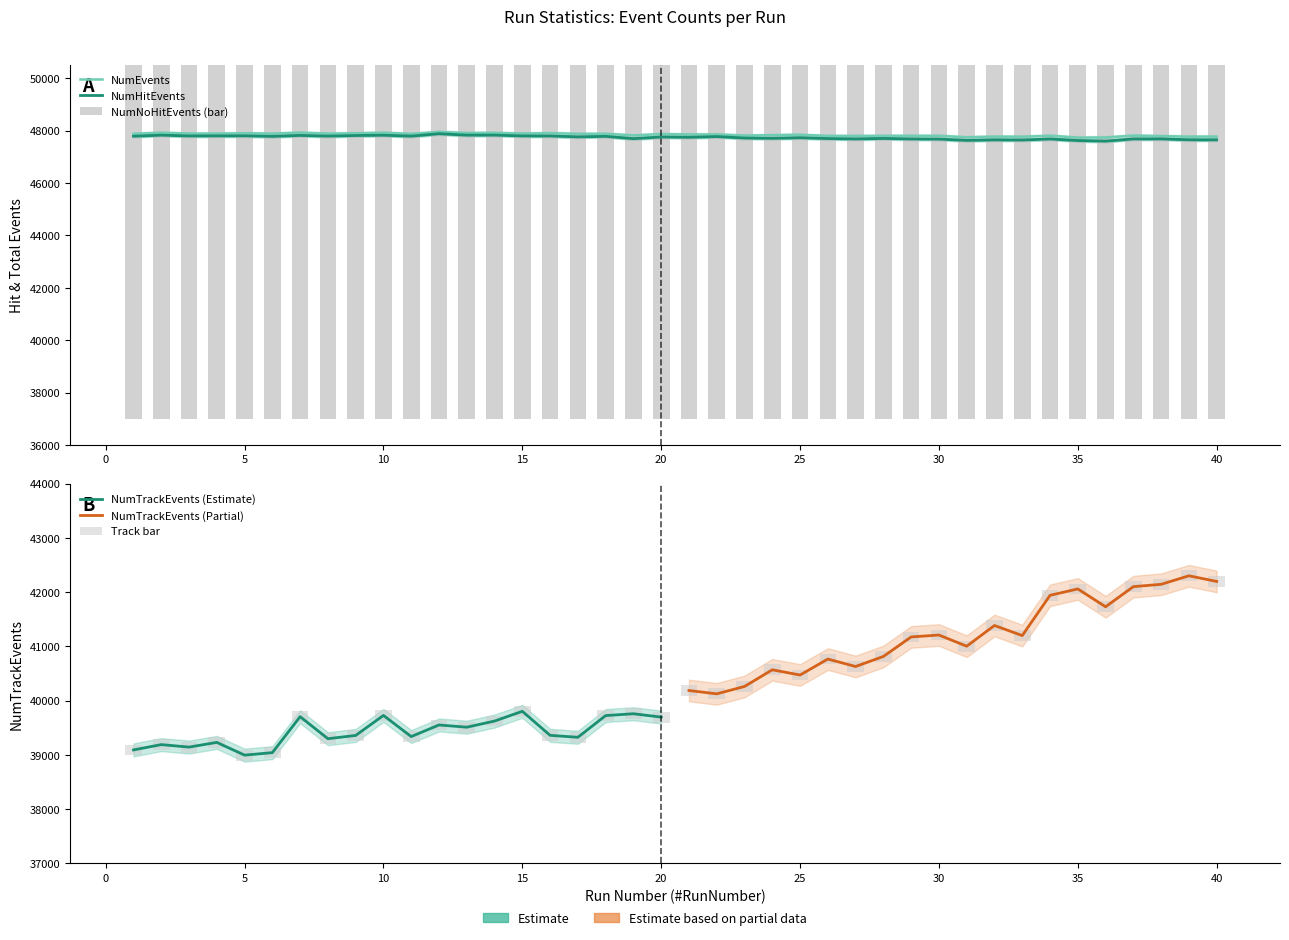

What is the difference between the highest and lowest values at 7?

106